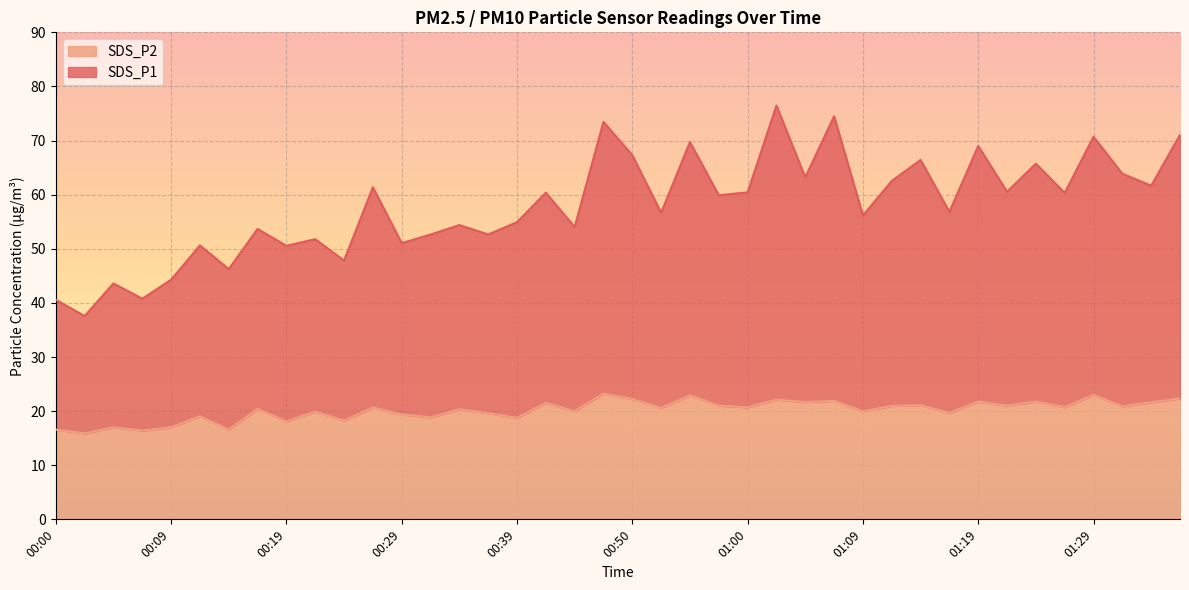

Reading right to left, transcribe all the data shown in this chart.

SDS_P1: 01:36=71.0	01:33=61.7	01:31=63.9	01:29=70.7	01:26=60.3	01:24=65.7	01:21=60.5	01:19=69.0	01:16=56.8	01:14=66.4	01:12=62.5	01:09=56.1	01:07=74.5	01:04=63.2	01:02=76.5	01:00=60.4	00:57=59.9	00:55=69.7	00:52=56.7	00:50=67.3	00:47=73.5	00:44=54.0	00:42=60.4	00:39=54.9	00:37=52.6	00:34=54.4	00:32=52.6	00:29=51.0	00:27=61.4	00:24=47.8	00:22=51.8	00:19=50.5	00:17=53.7	00:14=46.2	00:12=50.6	00:09=44.3	00:07=40.8	00:04=43.6	00:02=37.6	00:00=40.6
SDS_P2: 01:36=22.3	01:33=21.6	01:31=20.9	01:29=23.0	01:26=20.7	01:24=21.8	01:21=21.0	01:19=21.8	01:16=19.7	01:14=21.1	01:12=21.0	01:09=19.9	01:07=21.9	01:04=21.7	01:02=22.1	01:00=20.7	00:57=21.0	00:55=22.9	00:52=20.6	00:50=22.2	00:47=23.2	00:44=20.0	00:42=21.5	00:39=18.8	00:37=19.6	00:34=20.3	00:32=18.9	00:29=19.4	00:27=20.7	00:24=18.2	00:22=19.9	00:19=18.1	00:17=20.4	00:14=16.6	00:12=19.1	00:09=17.0	00:07=16.4	00:04=17.0	00:02=15.9	00:00=16.6